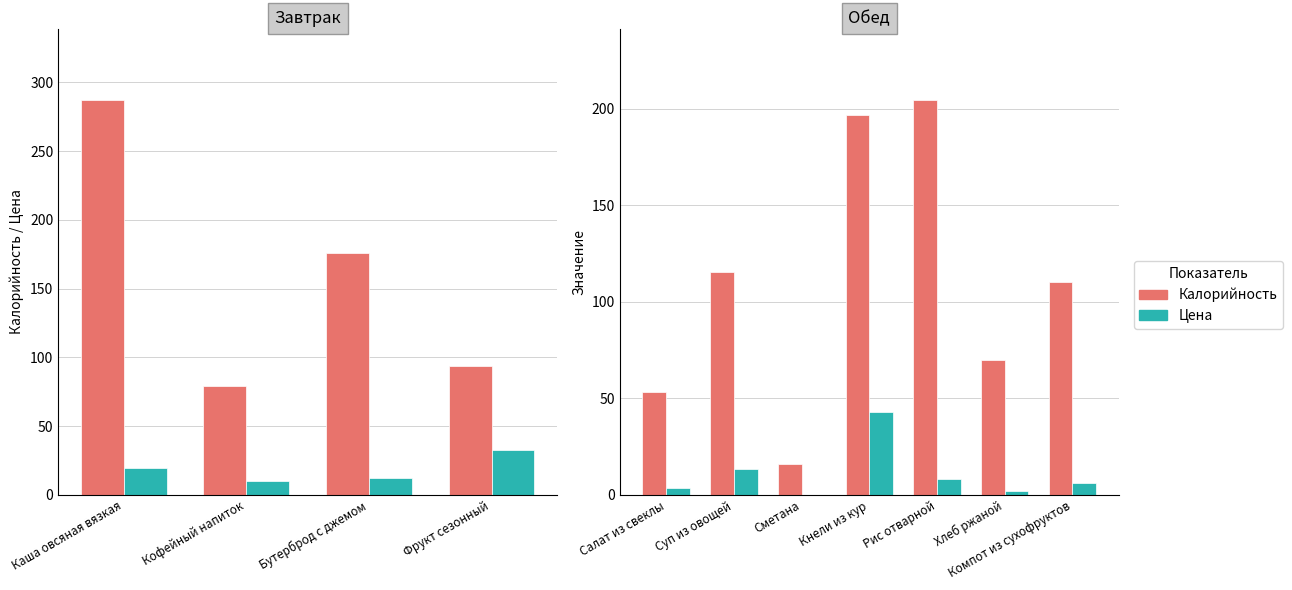

What are all the series names shown in the legend?

Калорийность, Цена